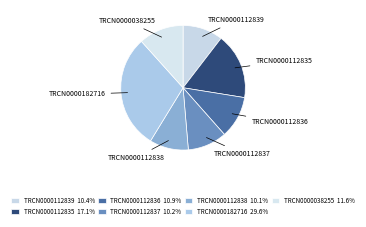

Rank the categories by value from lowest to highest.

TRCN0000112838, TRCN0000112837, TRCN0000112839, TRCN0000112836, TRCN0000038255, TRCN0000112835, TRCN0000182716